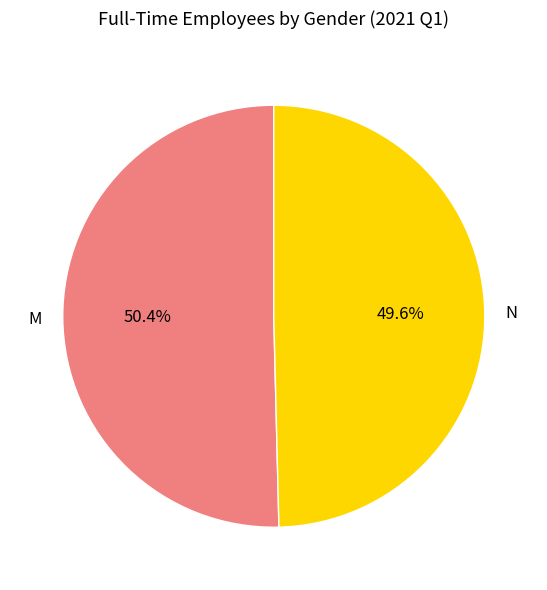

To the nearest percent, what is the difference between the largest and smallest slice percentages?

1%